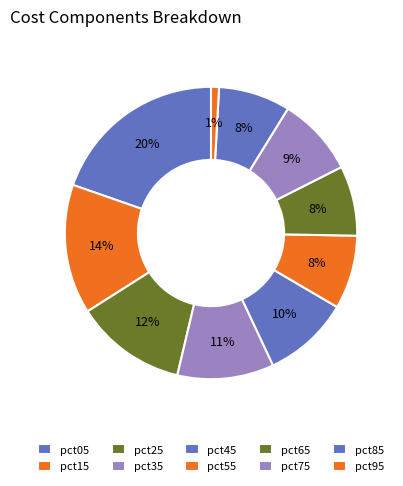

How many segments does this pie chart have?

10